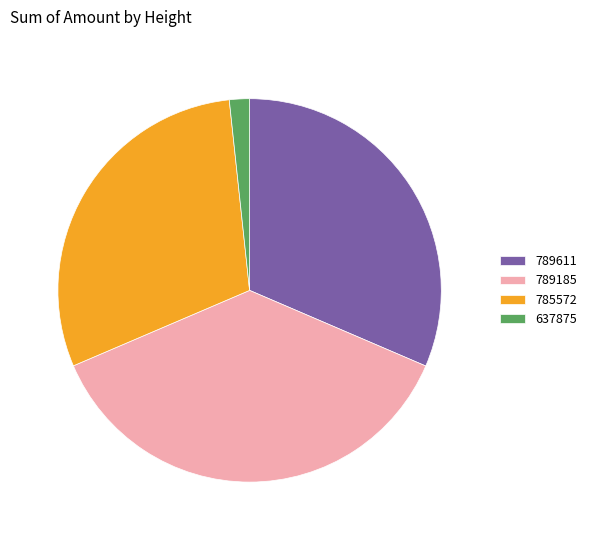

Is 785572 the majority of the pie?

No